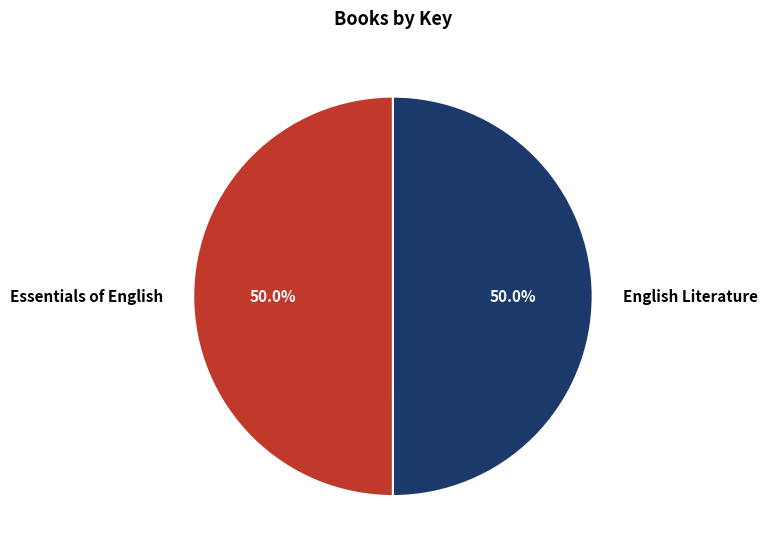

To the nearest percent, what percentage of the pie is English Literature?

50%